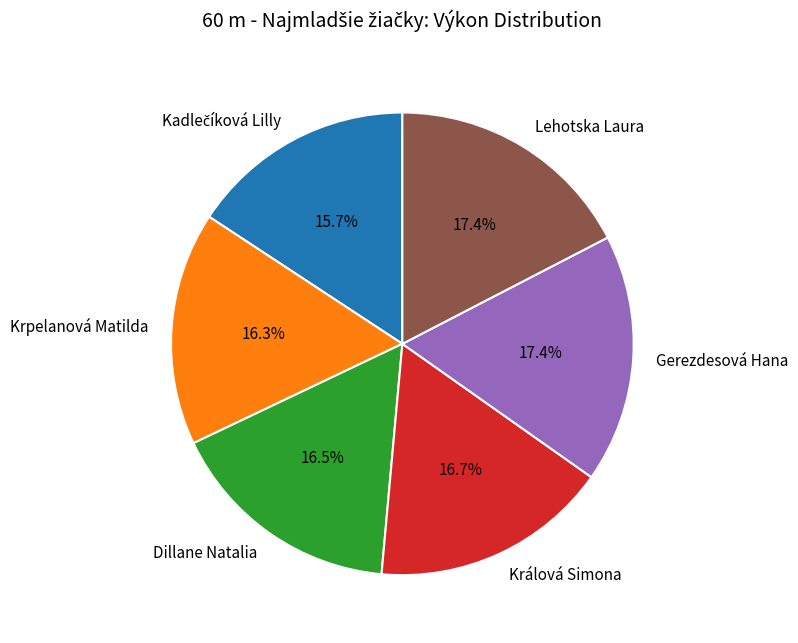

Is the sum of Dillane Natalia and Gerezdesová Hana greater than half?

No